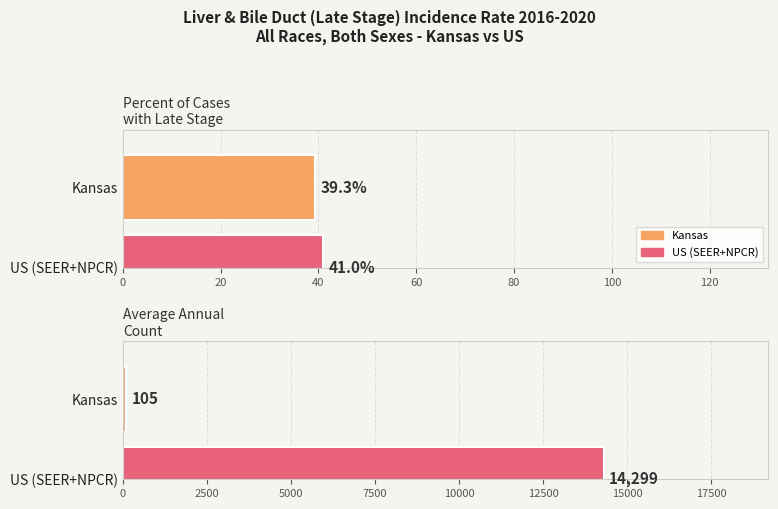

What is the label of the 2nd bar from the left?

US (SEER+NPCR)